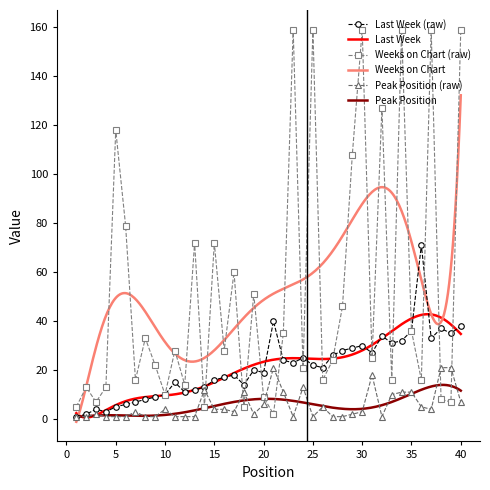

Which series has the largest total across all categories?

Weeks on Chart